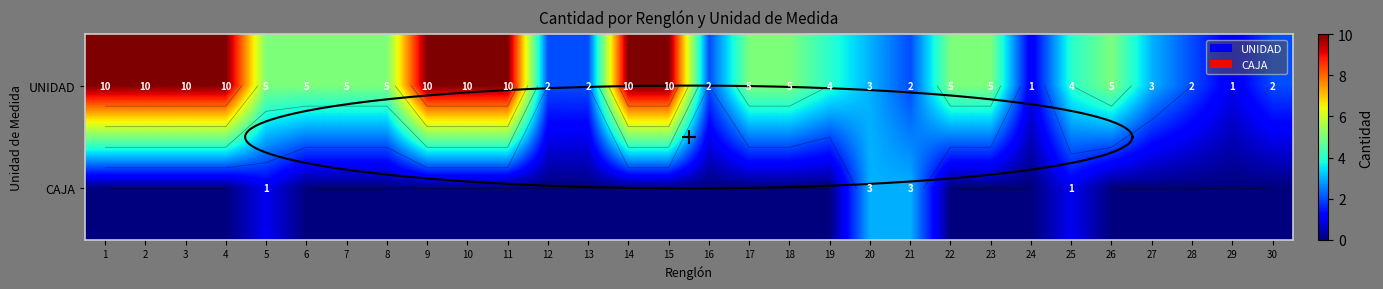

Rank the series by their maximum value, from lowest to highest.

CAJA, UNIDAD